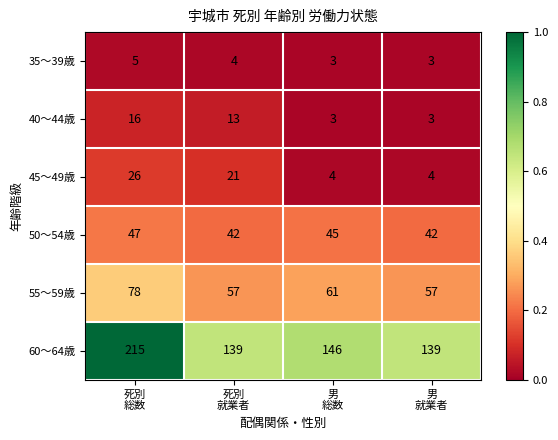

Count the 40～44歳 values in the range 3 to 16.

4